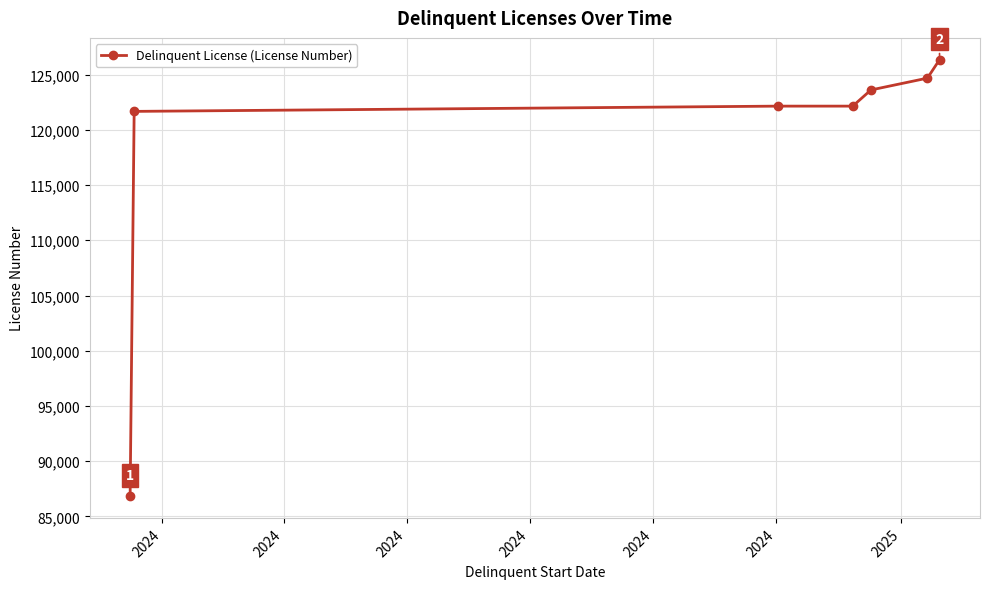

What is the sum of all values?

827425